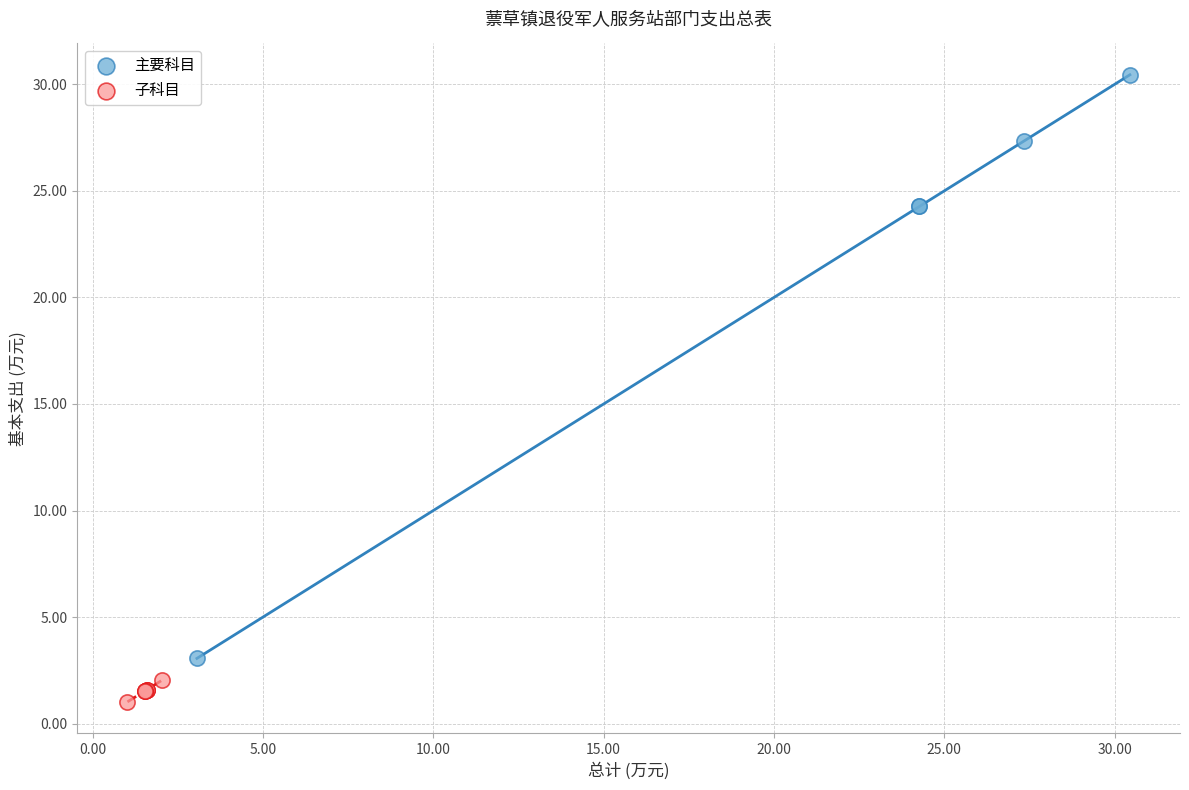

Which series reaches the maximum Y coordinate?

主要科目